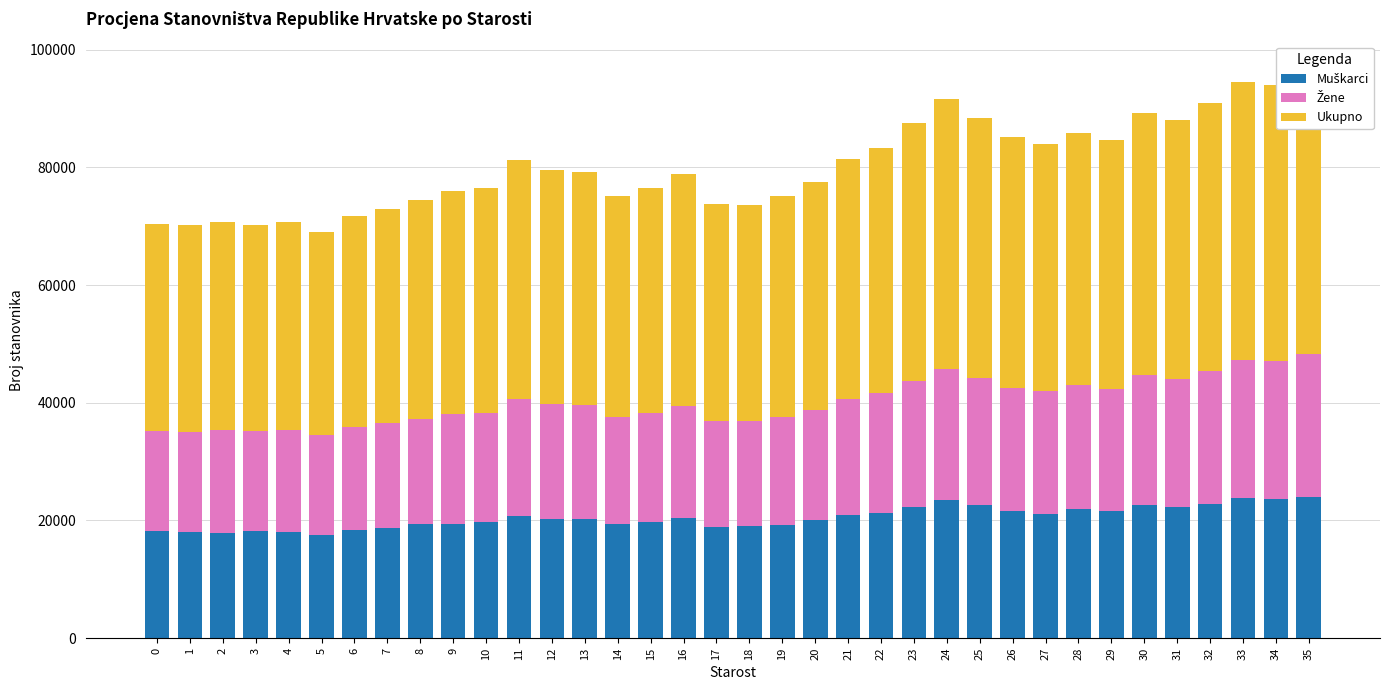

The Žene series shows 17080 at 1. True or false?

True